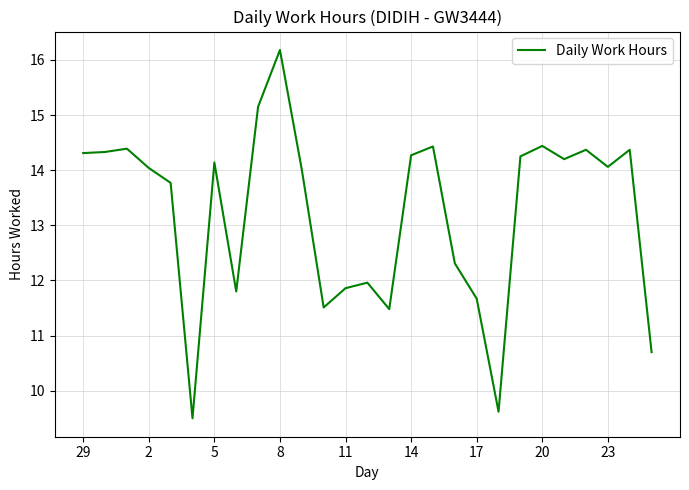

What is the maximum value shown in the chart?

16.2